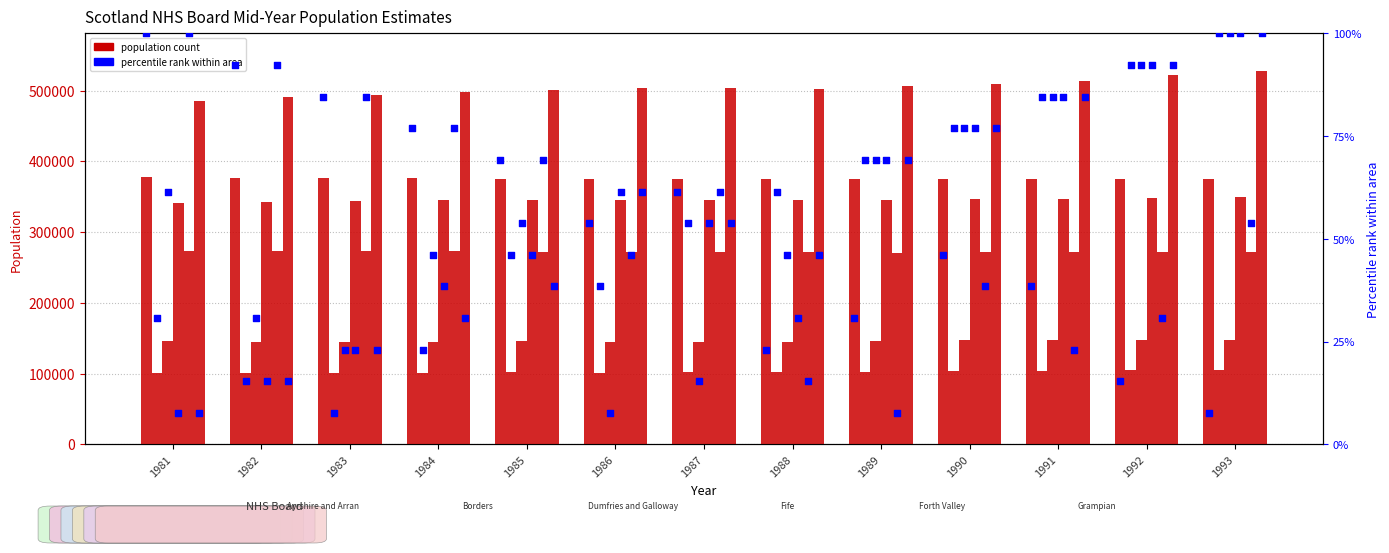

What is the total value across all series at 1992?

1767820